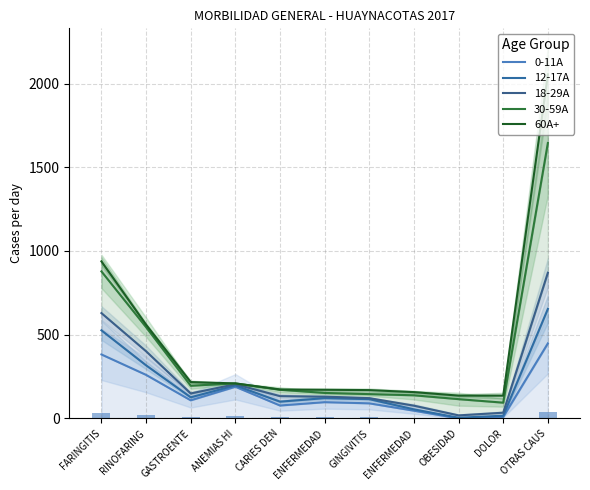

What is the difference between the 60A+ values at ENFERMEDAD and ANEMIAS HI?

52